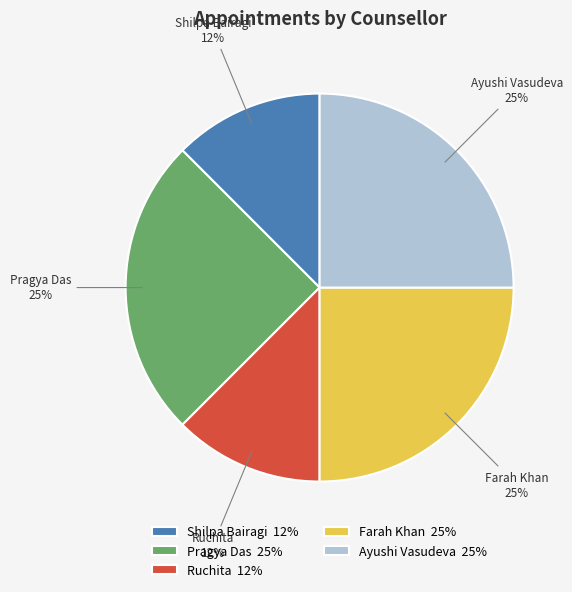

Combined, do Shilpa Bairagi 12% and Ruchita 12% account for over 50%?

No